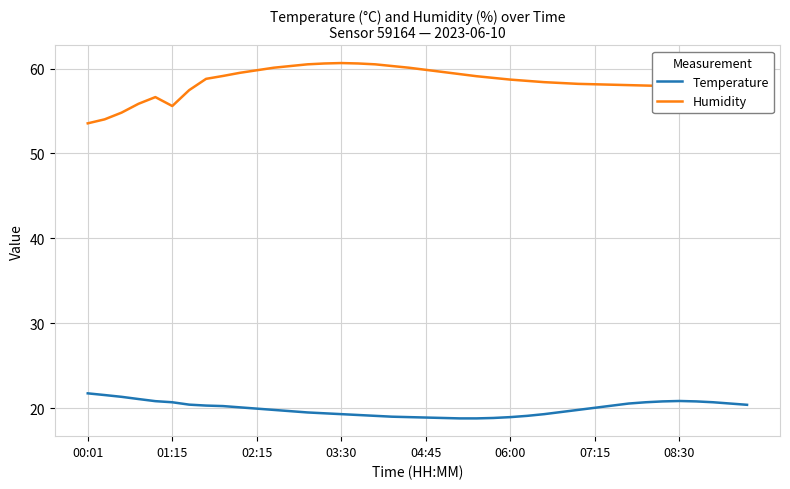

What is the difference between the maximum and minimum values in the Humidity series?

7.1